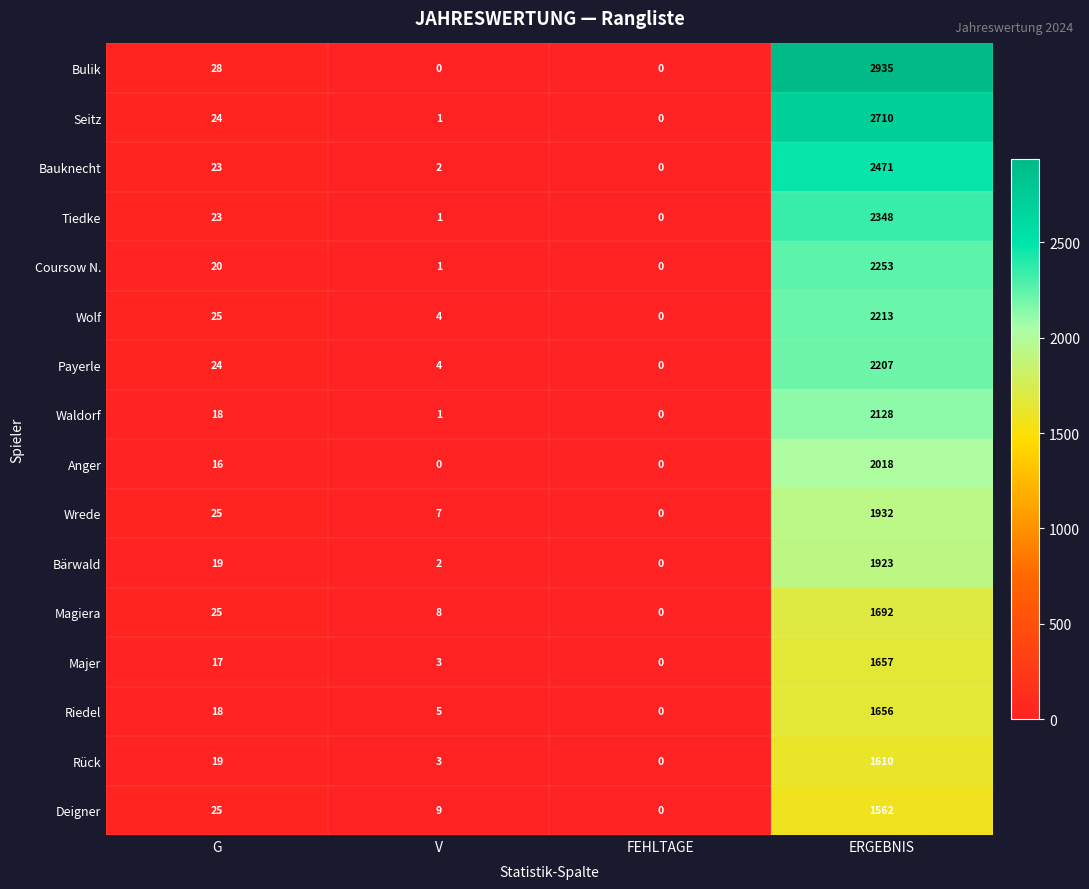

At which category is the sum across all series the highest?

ERGEBNIS